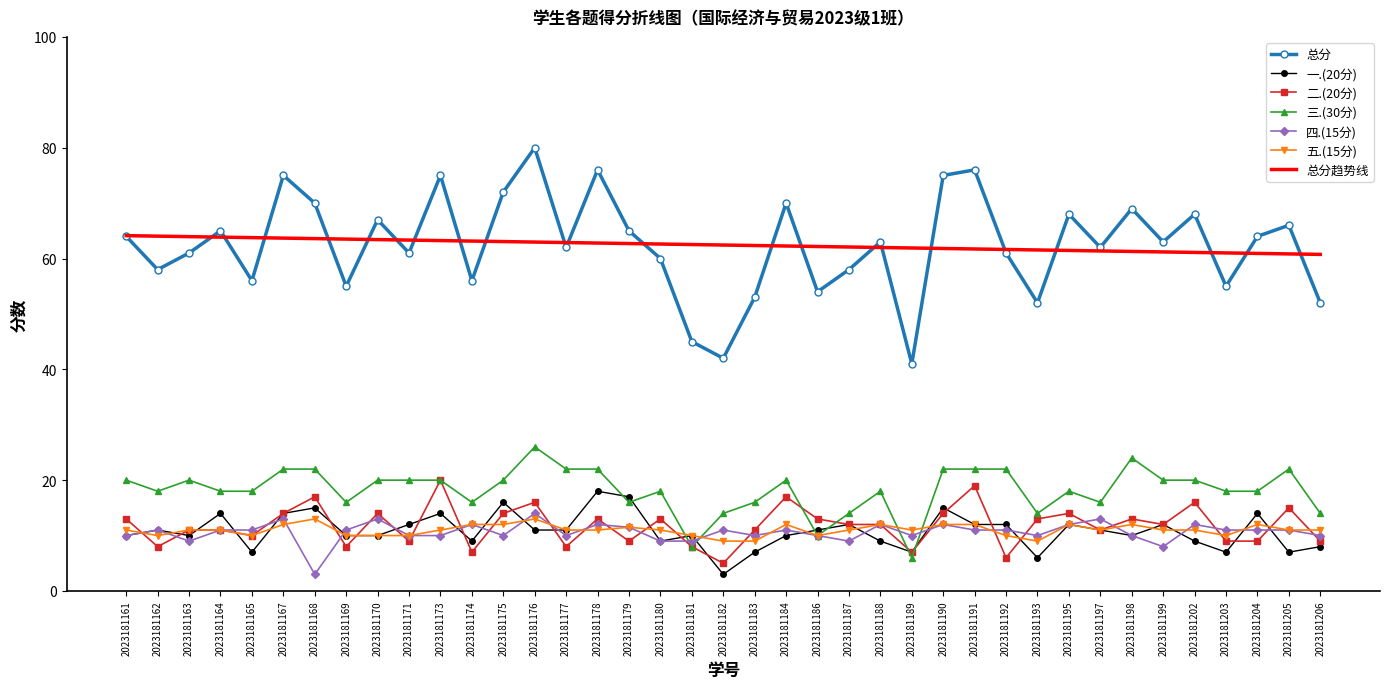

True or false: 五.(15分) and 四.(15分) cross at least once.

True